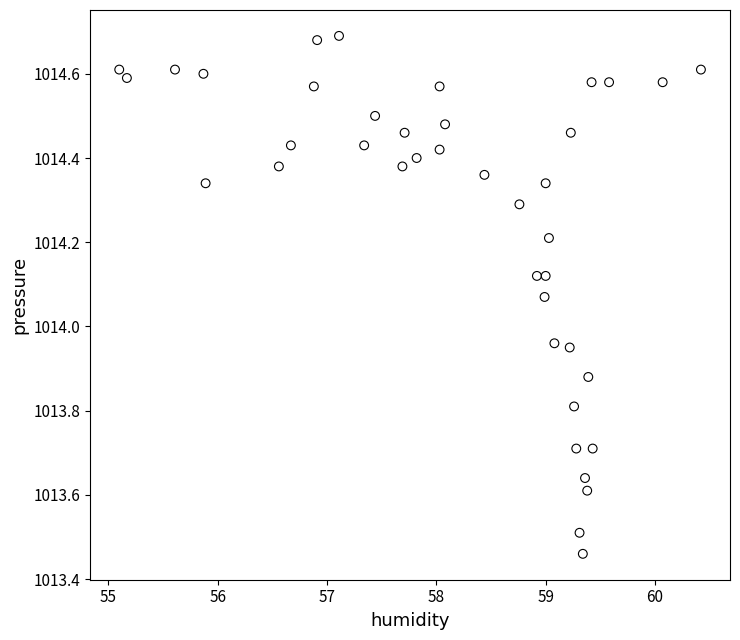

What is the range of X values (max minus min)?

5.3